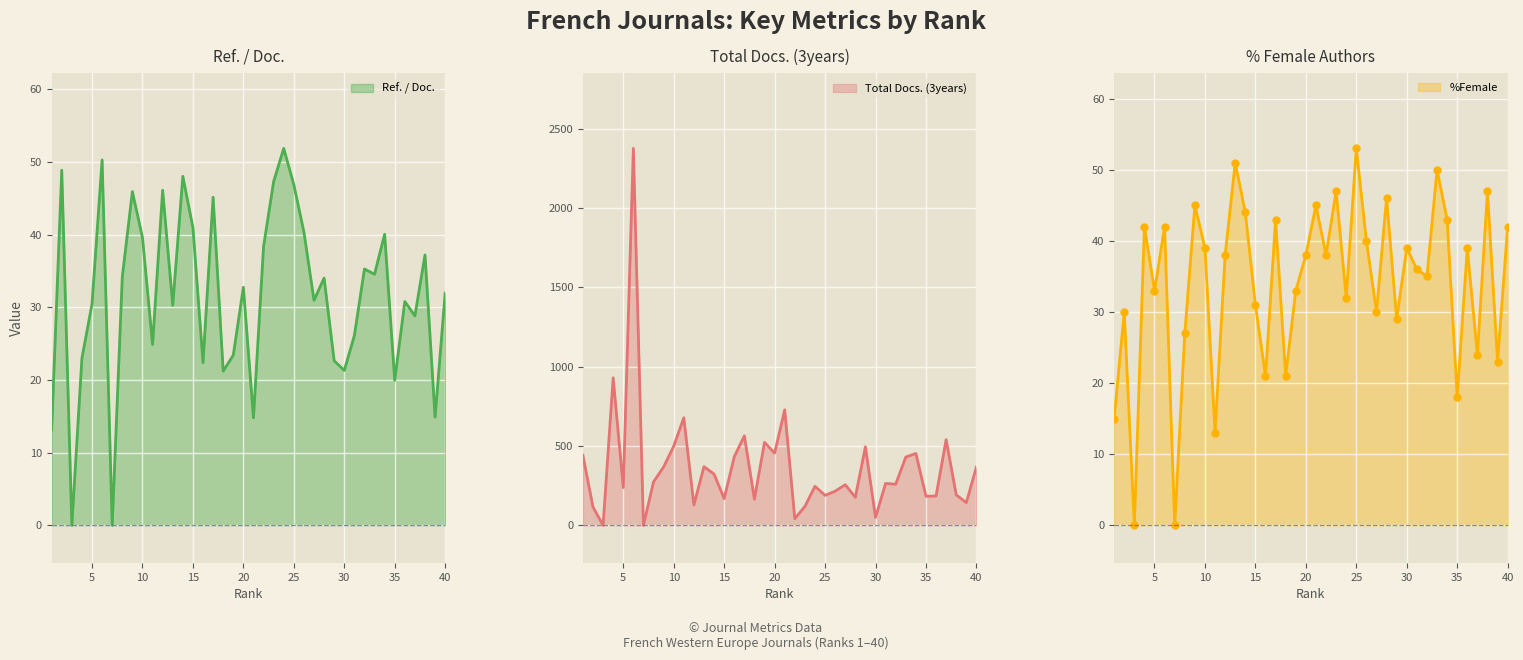

What is the average value of the %Female series?

34